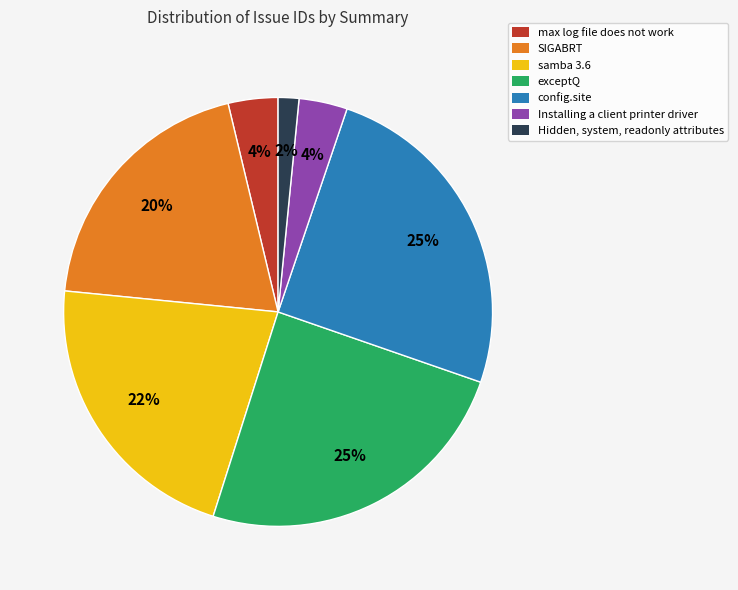

Which category has the smallest portion of the pie?

Hidden, system, readonly attributes